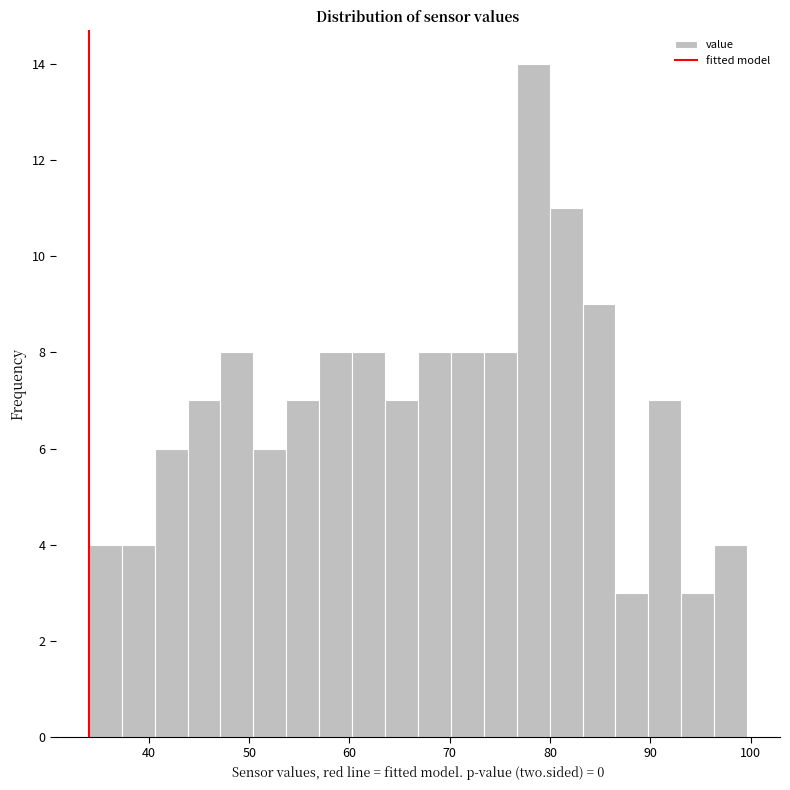

Read against the x-axis, roughly where is the centre of the tallest bar?

78